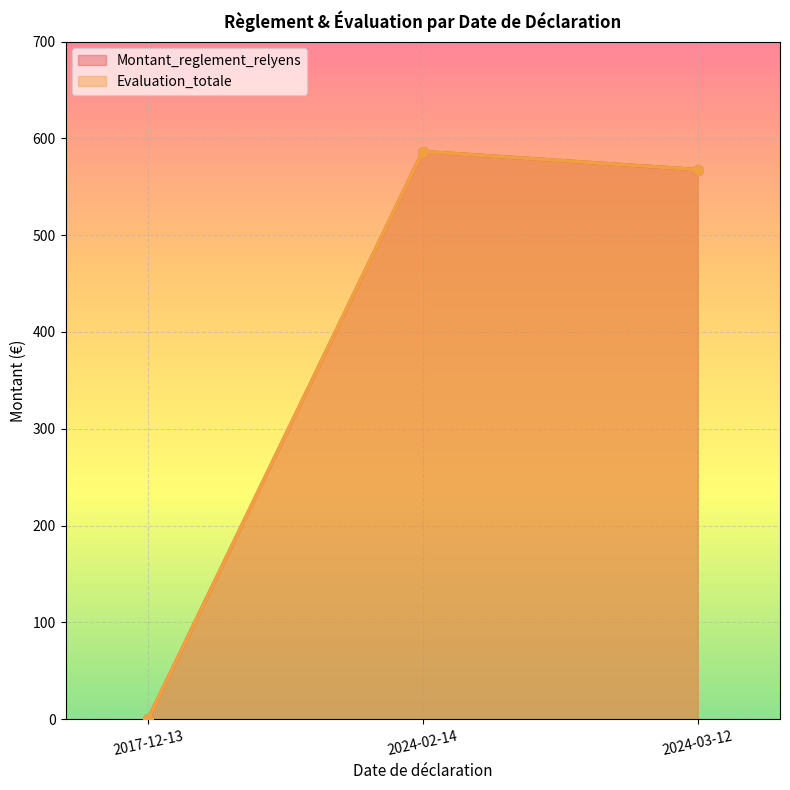

What is the label of the 3rd point from the left?

2024-03-12